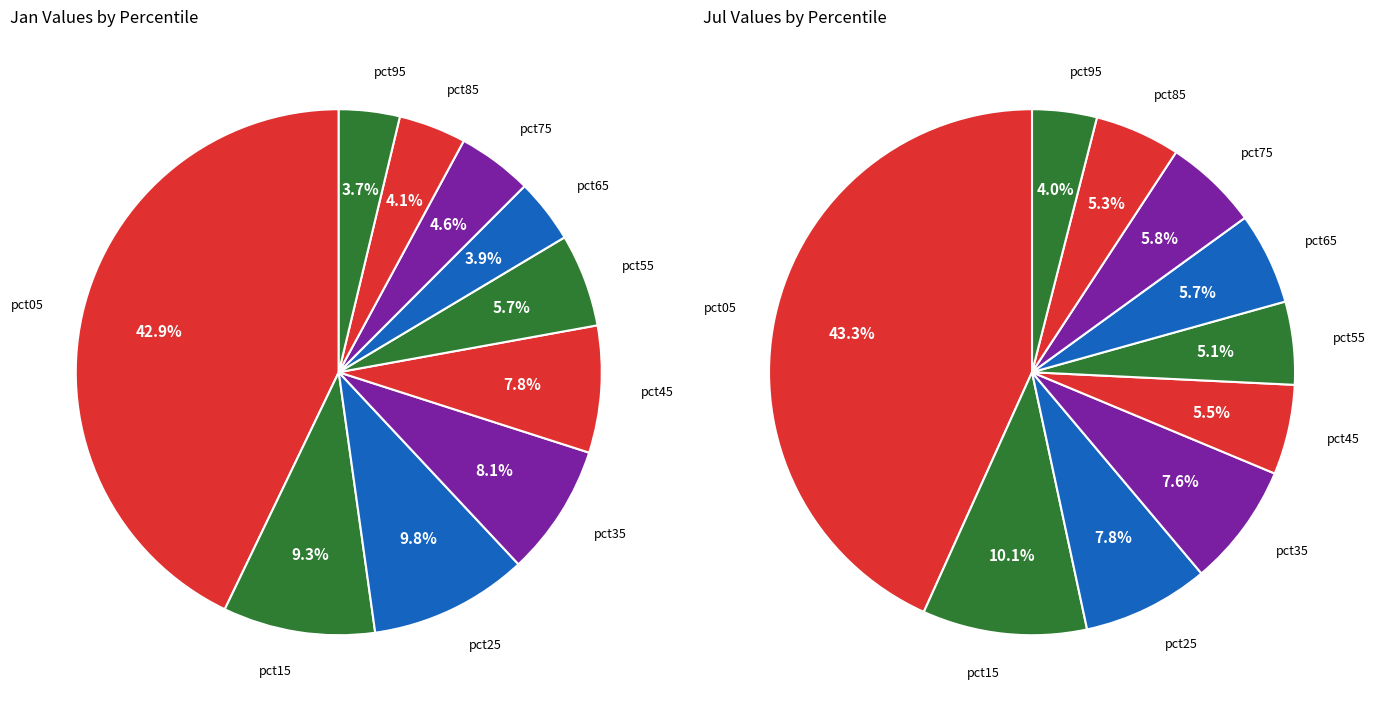

Rank the series by their maximum value, from highest to lowest.

Jul, Jan